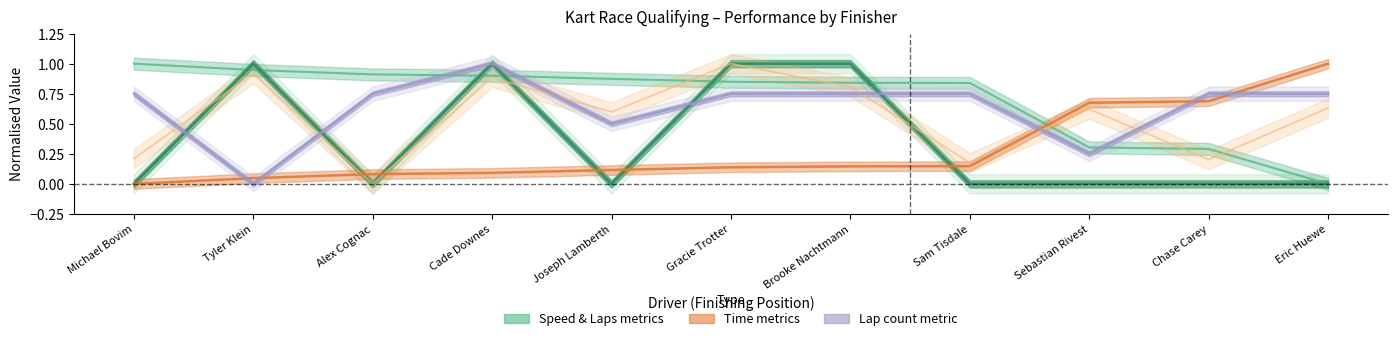

Rank the categories by Total Laps value from highest to lowest.

Tyler Klein, Cade Downes, Gracie Trotter, Brooke Nachtmann, Michael Bovim, Alex Cognac, Joseph Lamberth, Sam Tisdale, Sebastian Rivest, Chase Carey, Eric Huewe